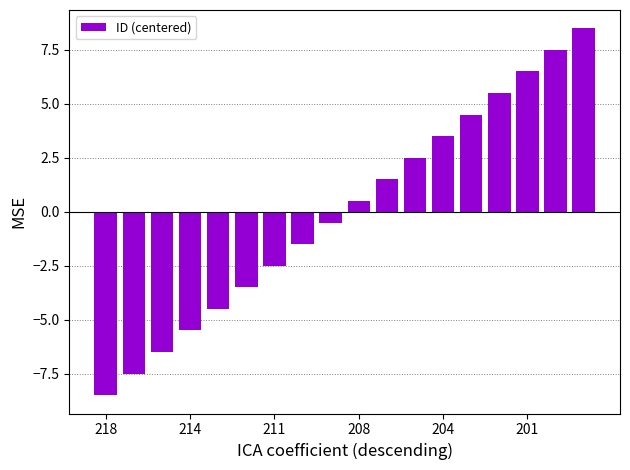

Reading left to right, extract all data points from this chart.

-8.5	-7.5	-6.5	-5.5	-4.5	-3.5	-2.5	-1.5	-0.5	0.5	1.5	2.5	3.5	4.5	5.5	6.5	7.5	8.5